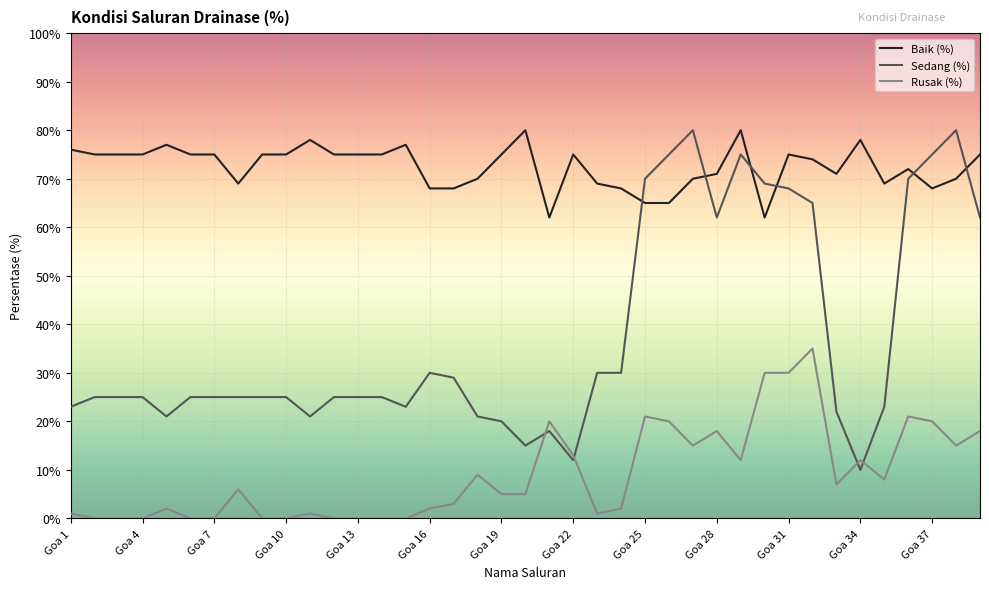

Which series has the largest total across all categories?

Baik (%)